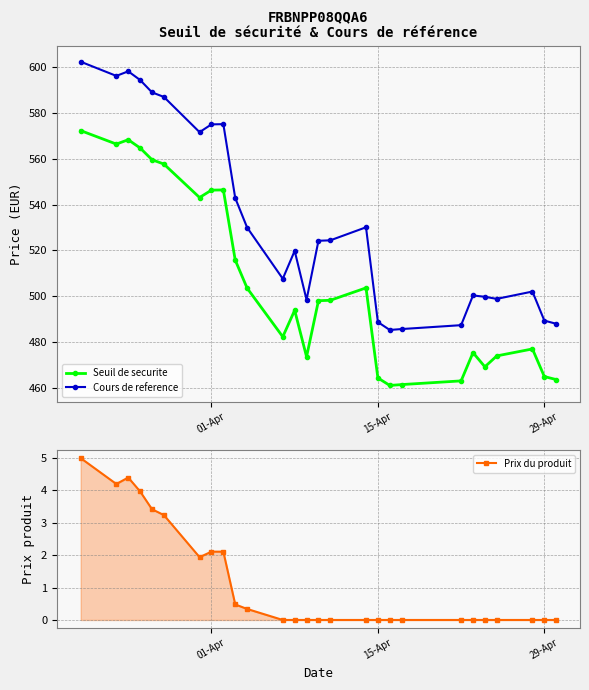

What is the difference between the maximum and minimum values in the Prix du produit series?

5.0